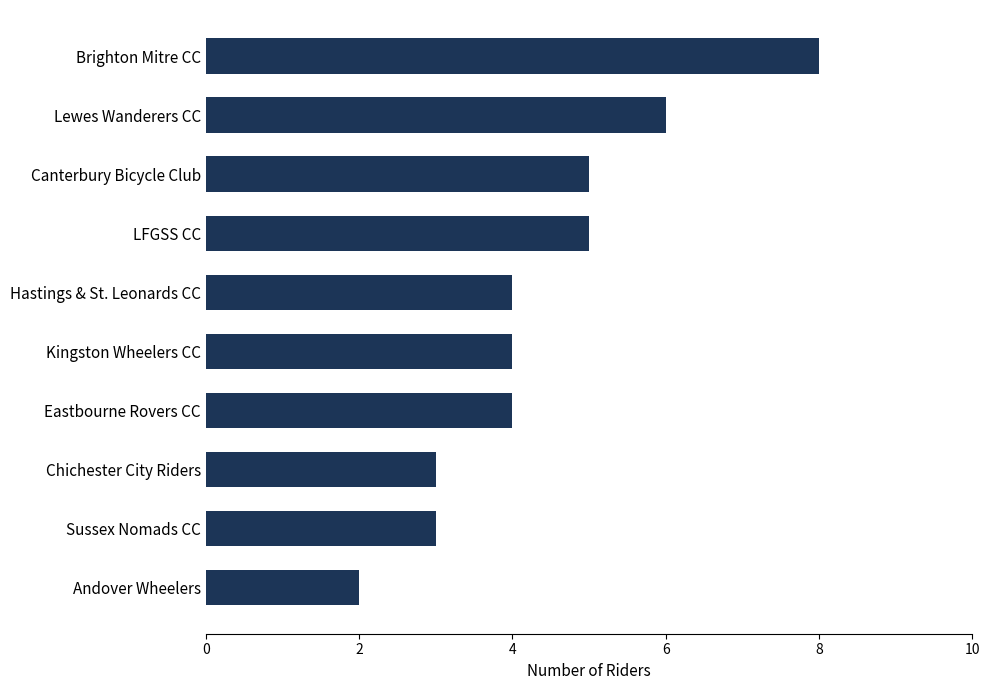

Count the values in the range 3 to 5.

7